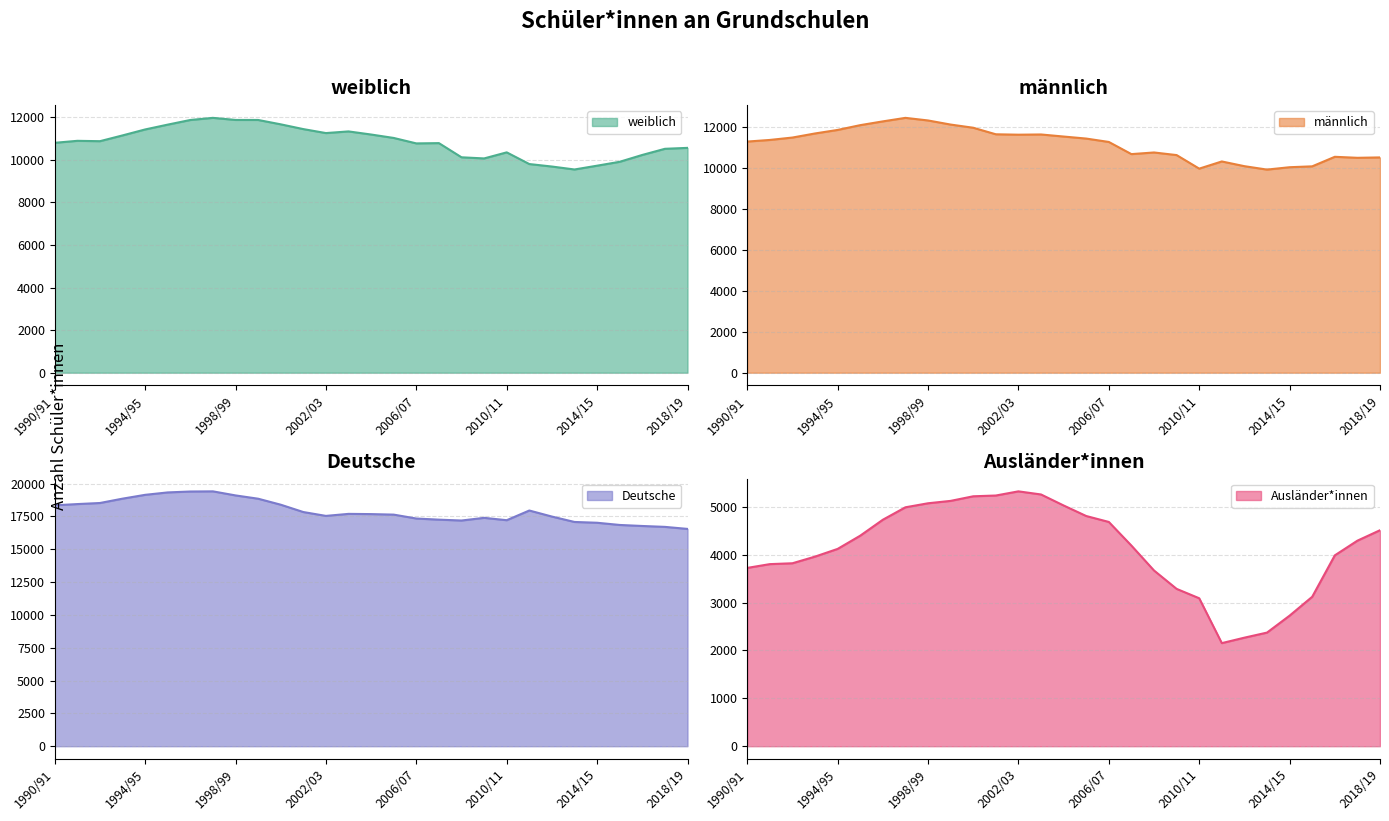

True or false: weiblich and maennlich intersect in this chart.

True